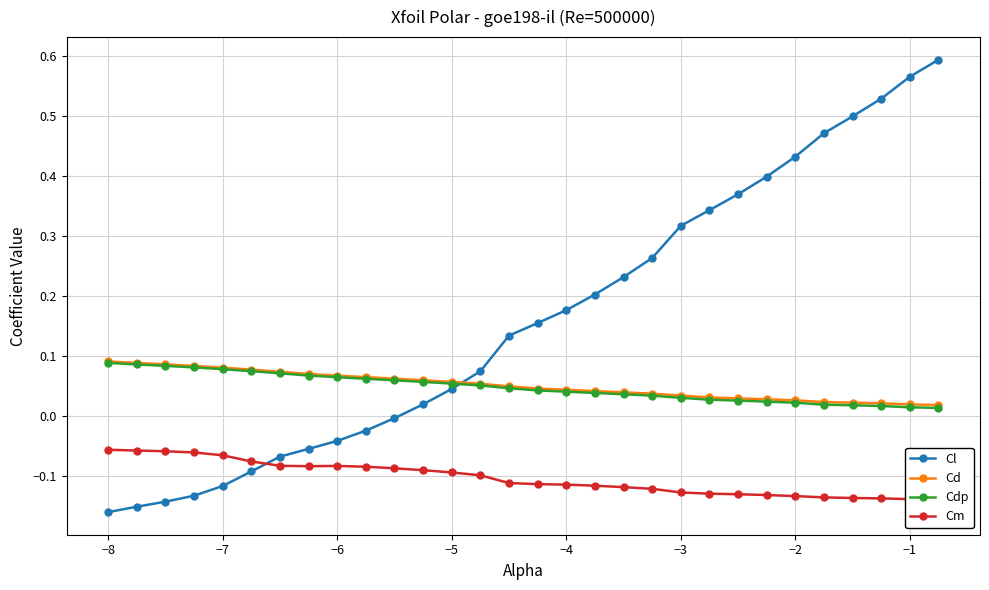

The value of Cl at −7 is -0.2. True or false?

False